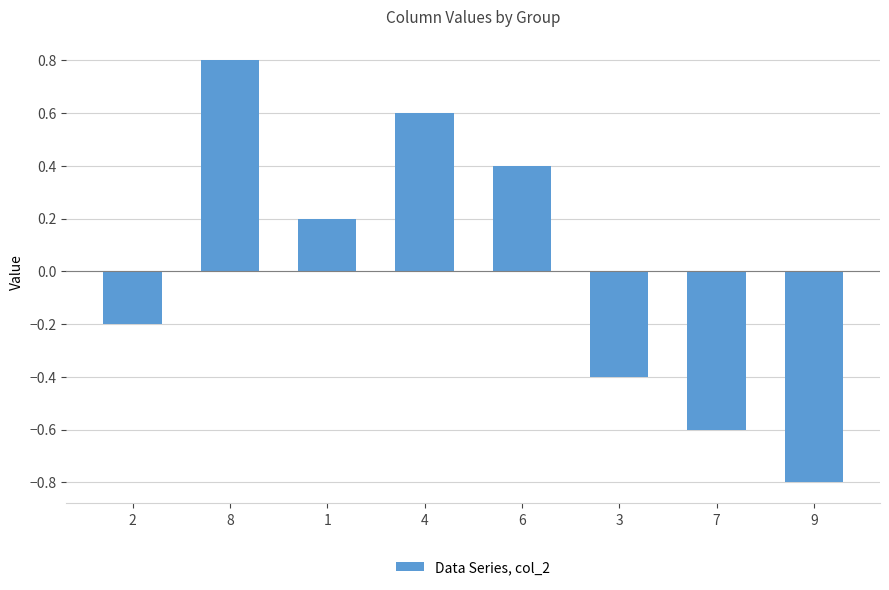

What is the sum of the values at 9 and 1?

-0.6